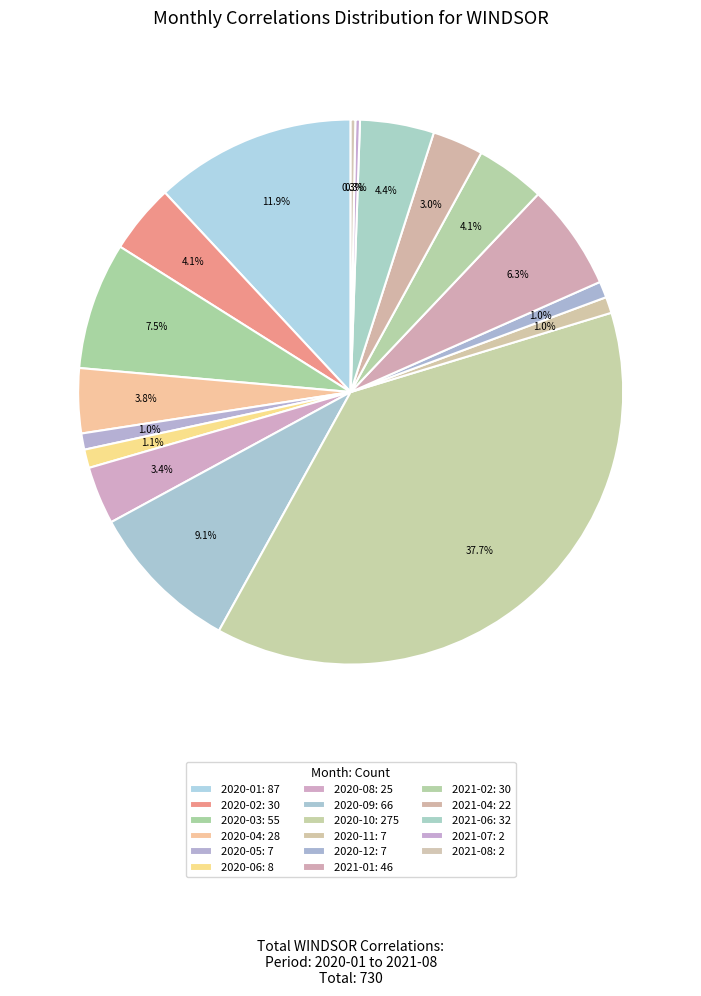

Is 2020-08 the majority of the pie?

No